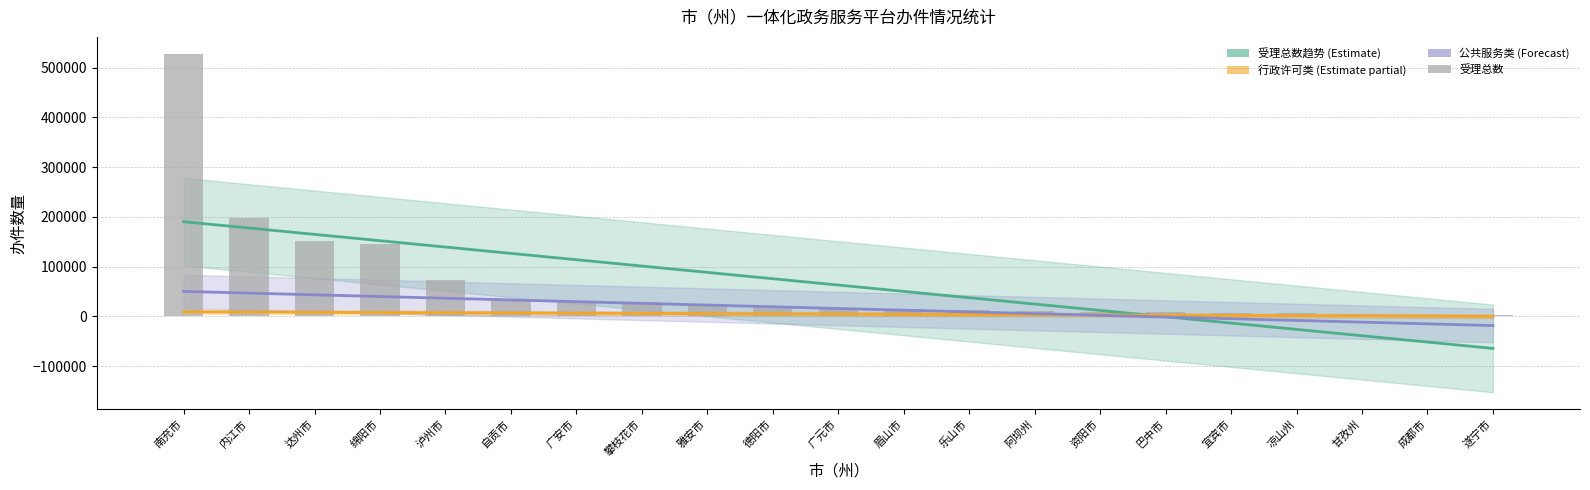

Is it true that 受理总数 equals 2855.0 at 遂宁市?

True